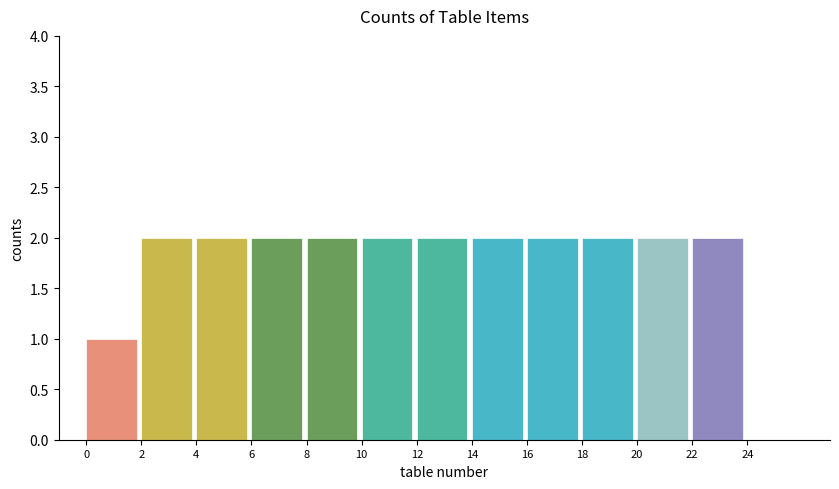

Reading left to right, transcribe this chart: for each bar, give the range it covers on the x-axis and its height. The values are not printed on the chart, so give them approximately, as read against the axis.

0 to 2: 1
2 to 4: 2
4 to 6: 2
6 to 8: 2
8 to 10: 2
10 to 12: 2
12 to 14: 2
14 to 16: 2
16 to 18: 2
18 to 20: 2
20 to 22: 2
22 to 24: 2
24 to 26: 0